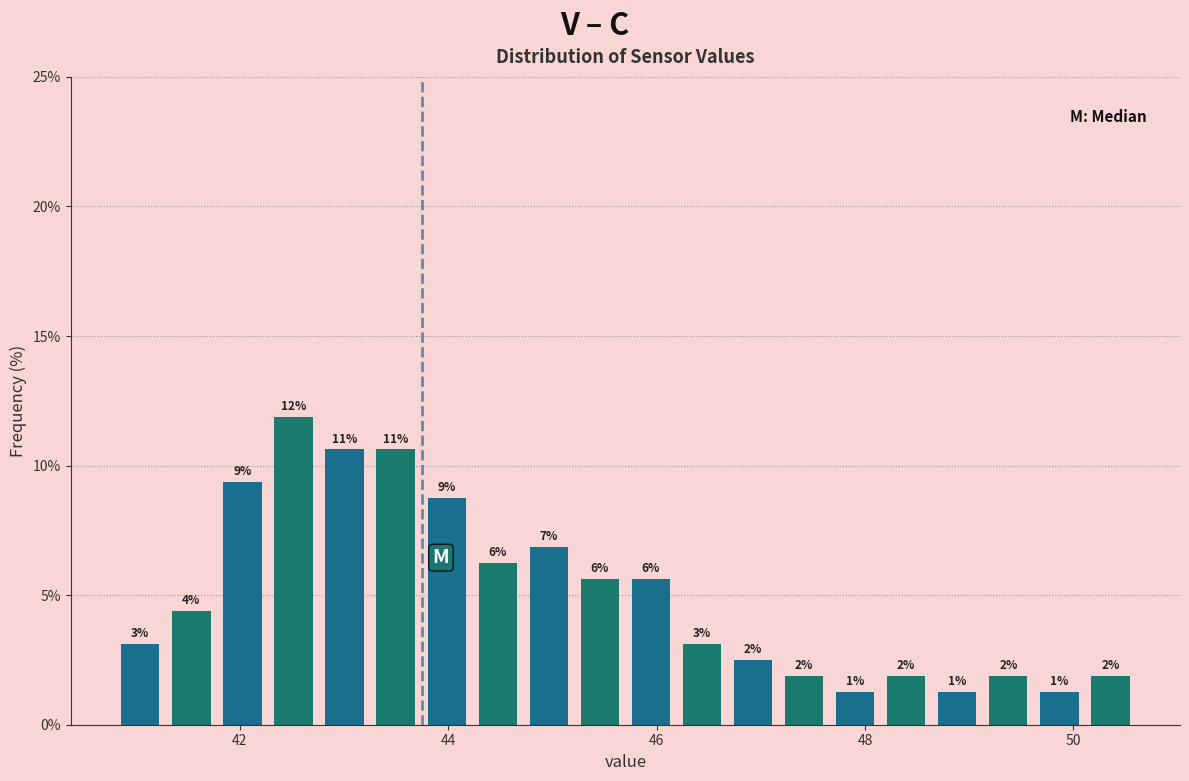

Read against the x-axis, roughly where is the centre of the tallest bar?

42.6